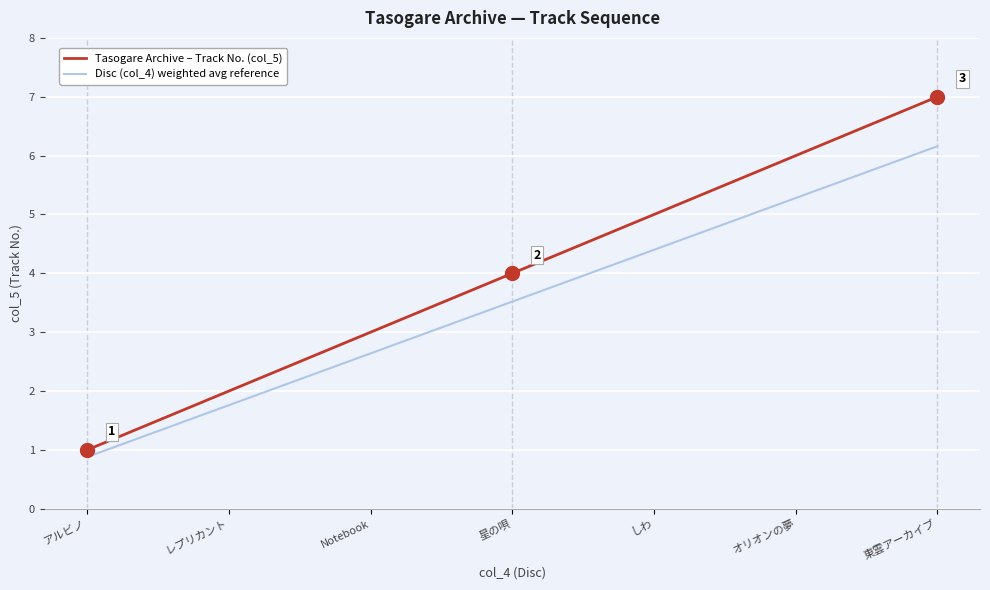

Reading left to right, transcribe all the data shown in this chart.

Tasogare Archive – Track No. (col_5): 1.0	2.0	3.0	4.0	5.0	6.0	7.0
Disc (col_4) weighted avg reference: 0.9	1.8	2.6	3.5	4.4	5.3	6.2